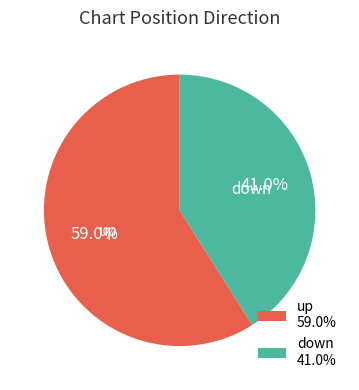

To the nearest percent, what portion does up represent?

59%